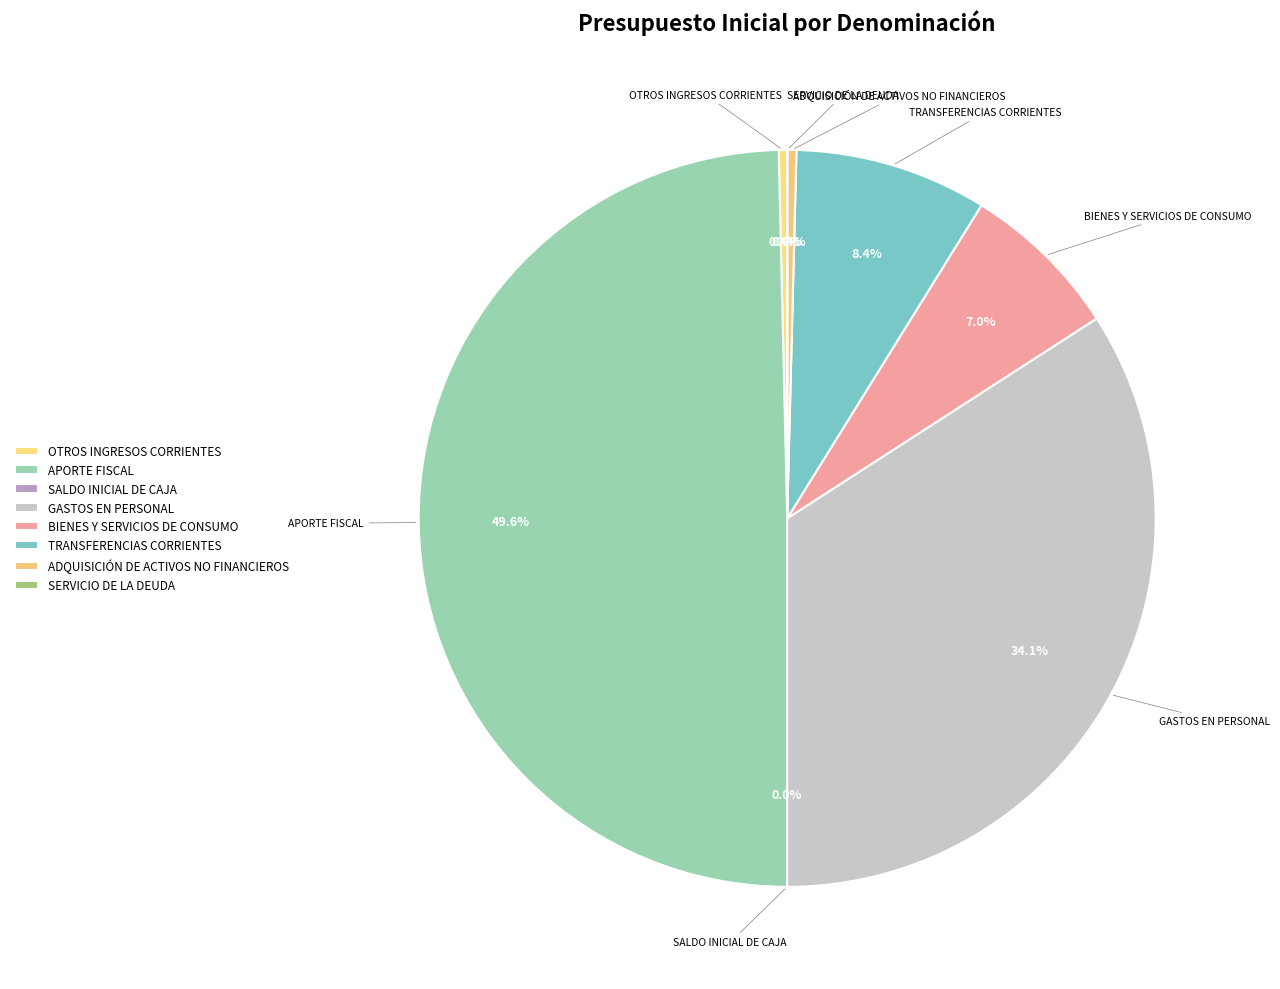

What is the ratio of the value at ADQUISICIÓN DE ACTIVOS NO FINANCIEROS to the value at SALDO INICIAL DE CAJA?

81.8